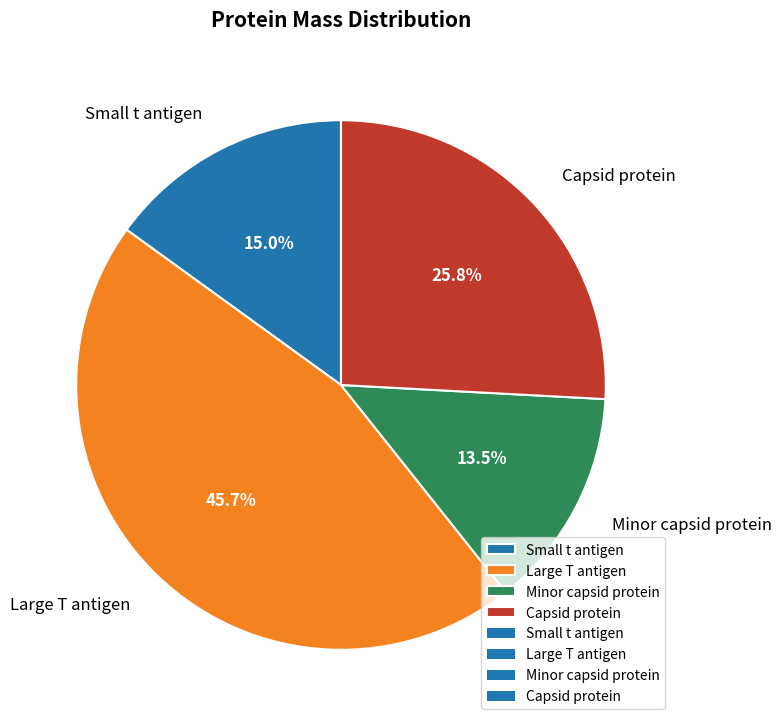

Which category has the smallest portion of the pie?

Minor capsid protein